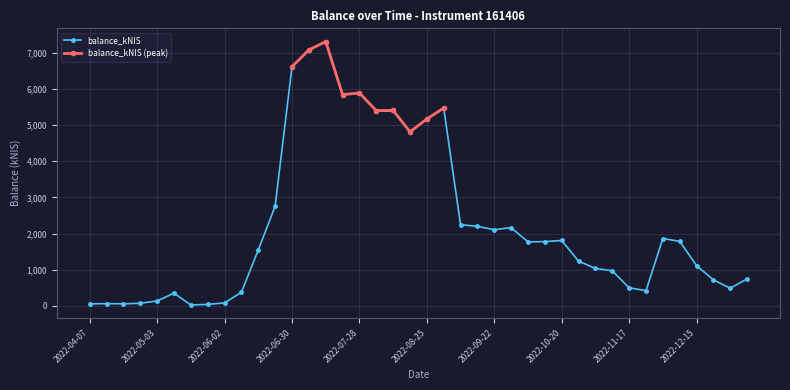

Reading right to left, what are all the values shown in this chart?

750.1	490.6	721.6	1116.9	1786.0	1865.0	421.2	502.1	971.1	1038.3	1237.9	1810.3	1778.7	1772.4	2165.3	2108.2	2201.2	2247.7	5471.7	5170.1	4815.8	5405.1	5399.4	5889.1	5842.7	7312.6	7078.4	6615.5	2757.3	1549.7	378.6	85.0	43.2	27.4	354.0	137.6	73.4	58.9	65.2	56.8